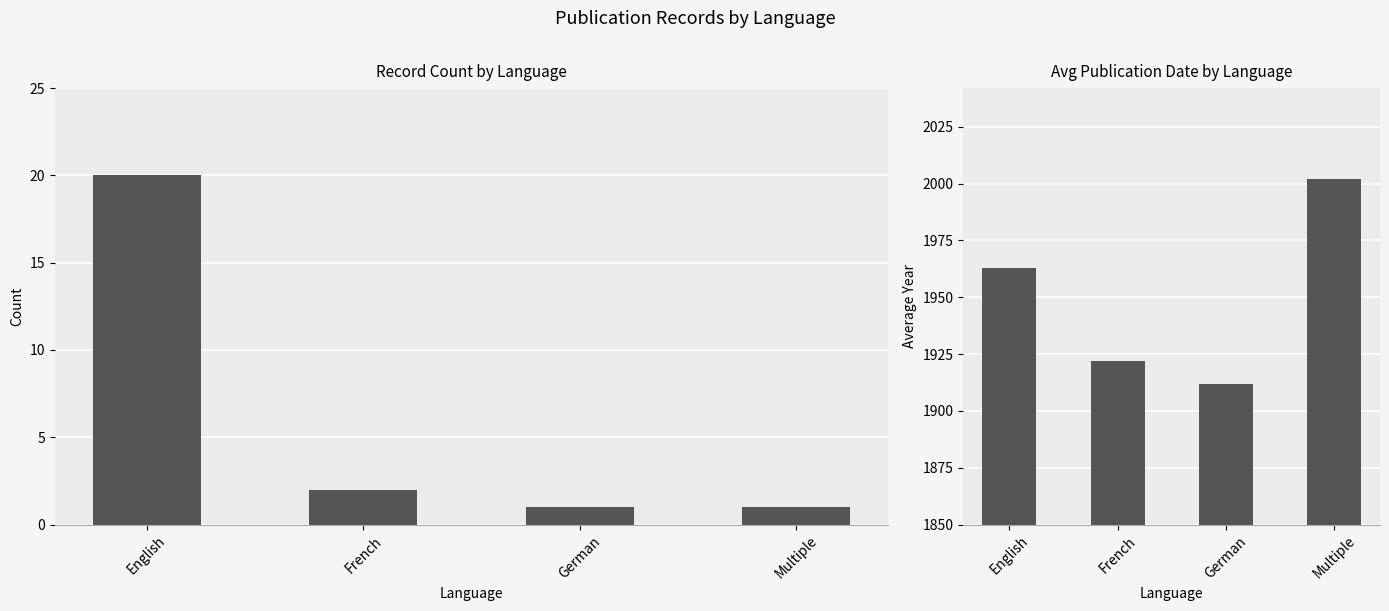

List the series in order of their overall mean, lowest first.

Count, Avg Date